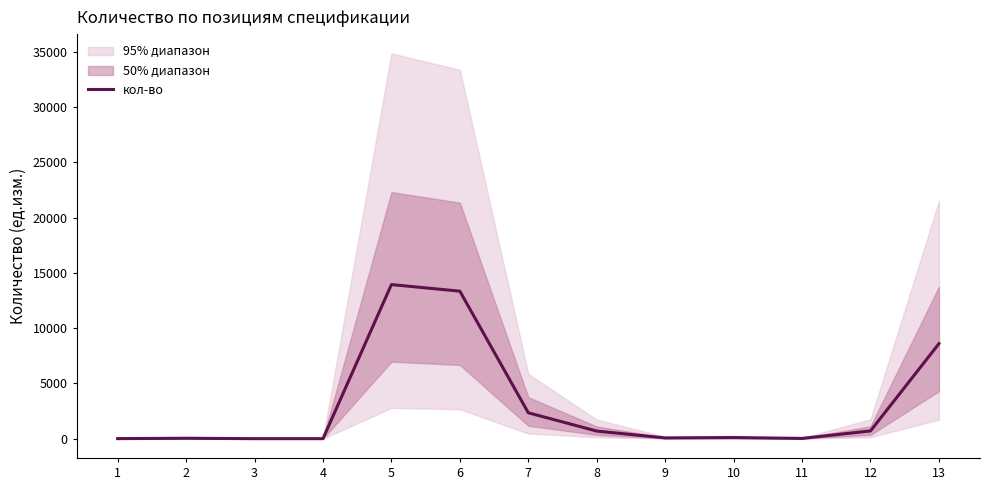

The chart shows a value of 13946.0 at 5. True or false?

True